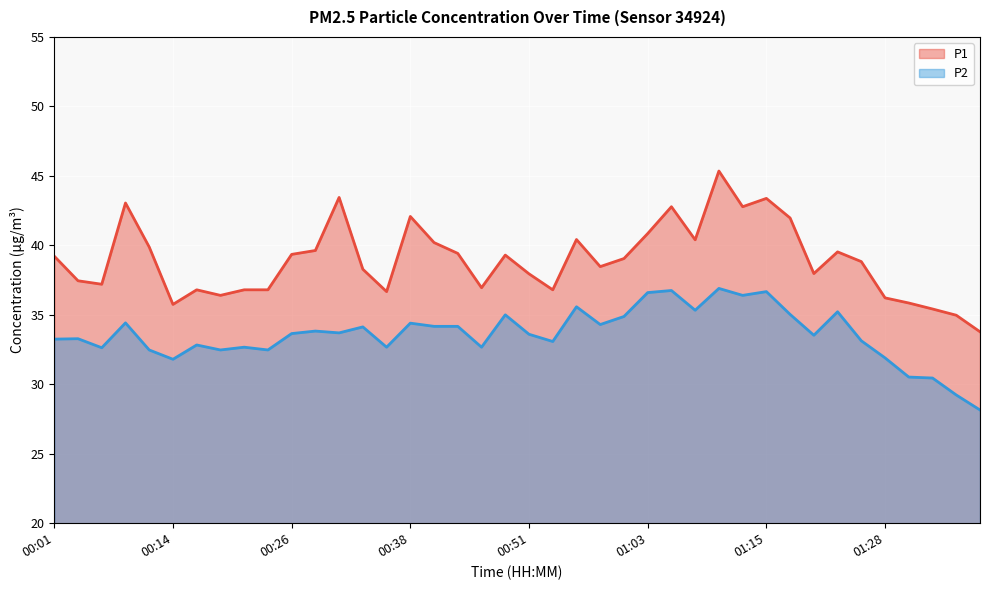

What is the sum of all P2 values?

1343.9